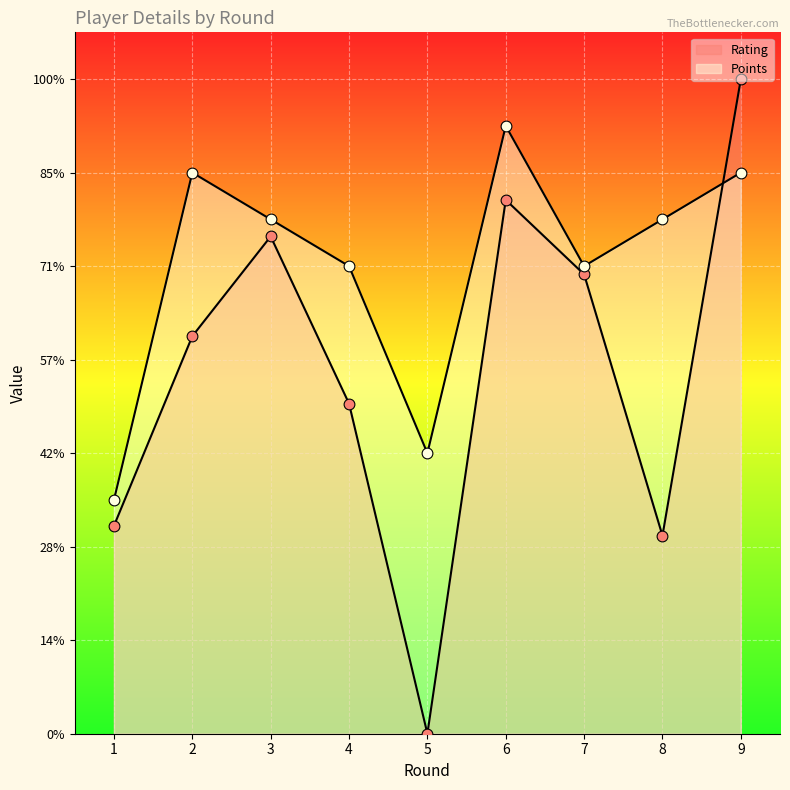

Which series has the widest spread of Y values?

Rating